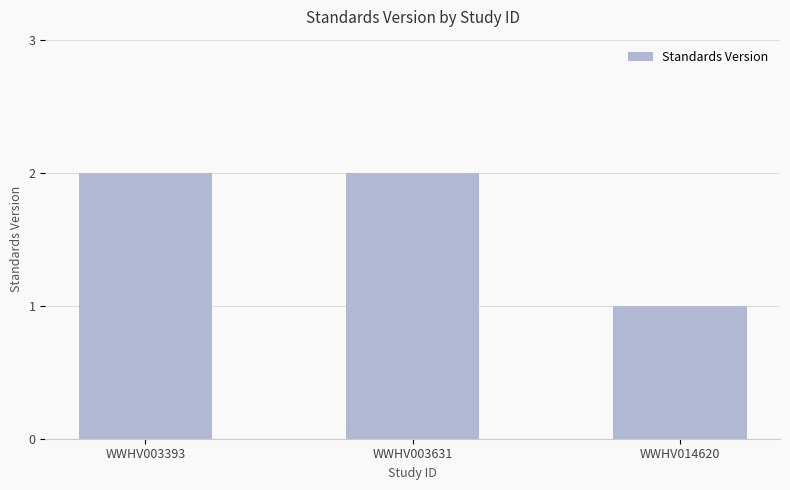

Reading left to right, transcribe all the data shown in this chart.

WWHV003393=2	WWHV003631=2	WWHV014620=1